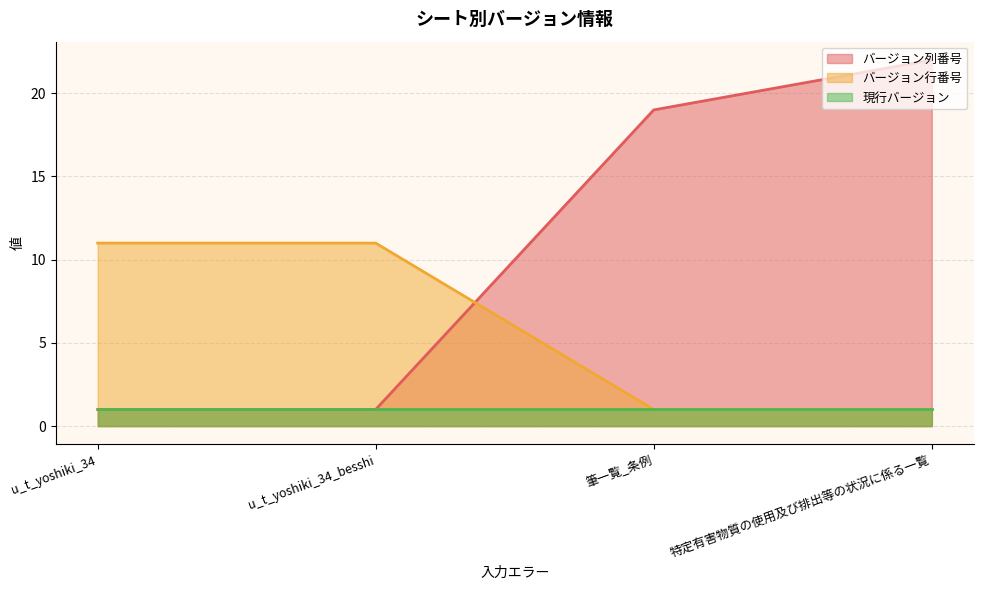

True or false: バージョン列番号 and バージョン行番号 intersect in this chart.

True